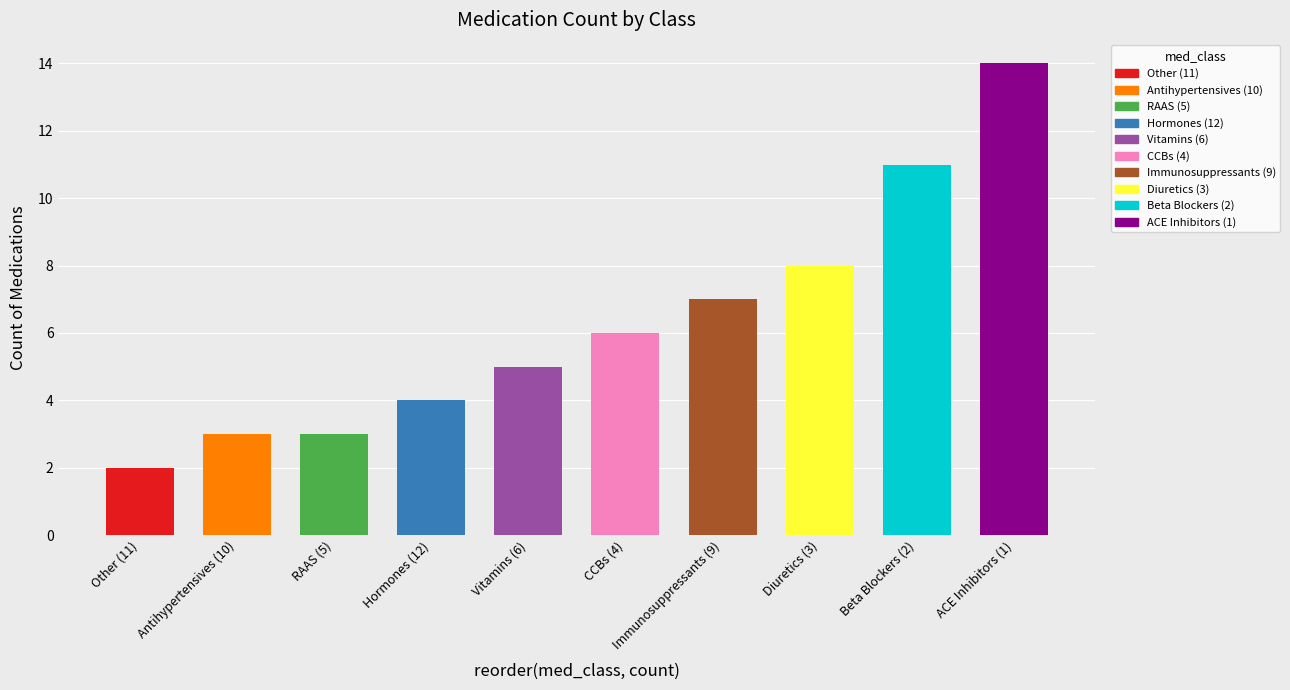

What is the maximum value shown in the chart?

14